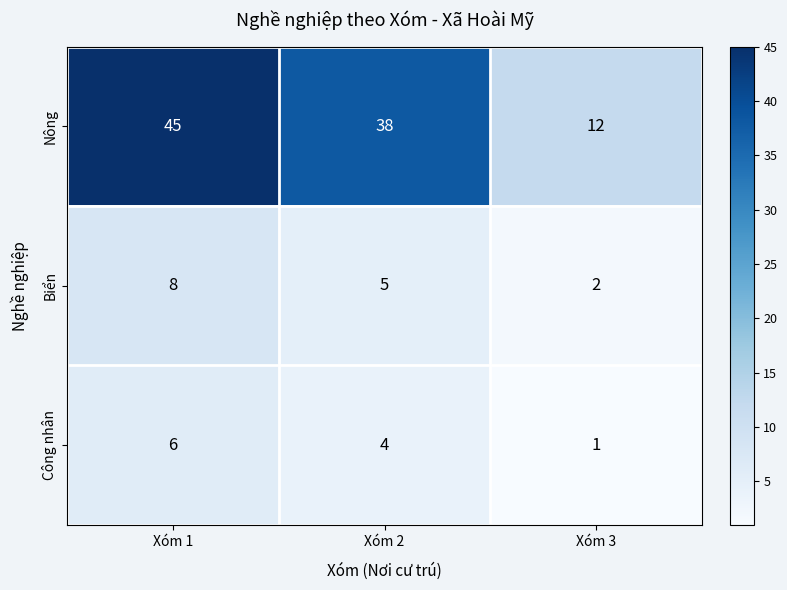

At which label does Biển first exceed 5?

Xóm 1